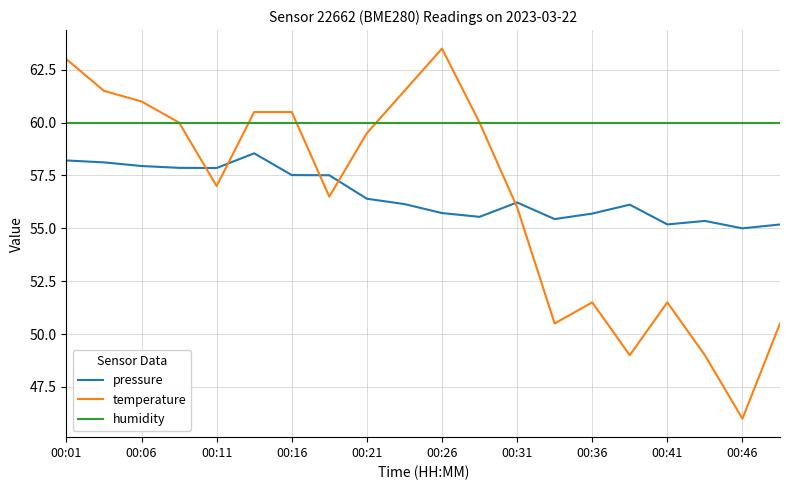

True or false: humidity and pressure intersect in this chart.

False